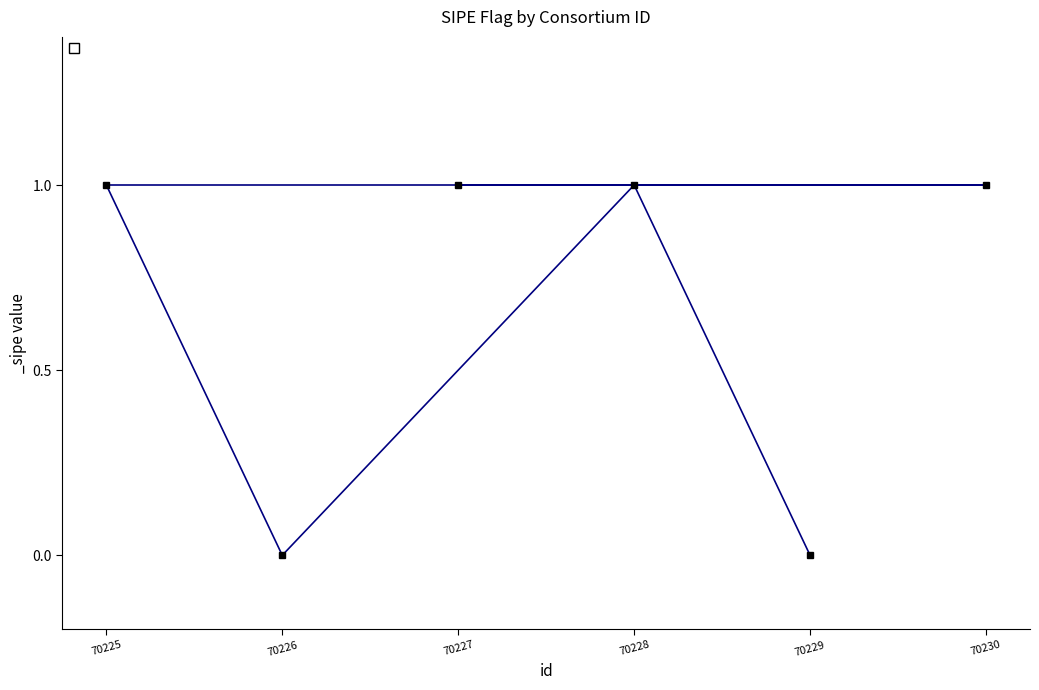

The value at 70225 is 0. True or false?

False